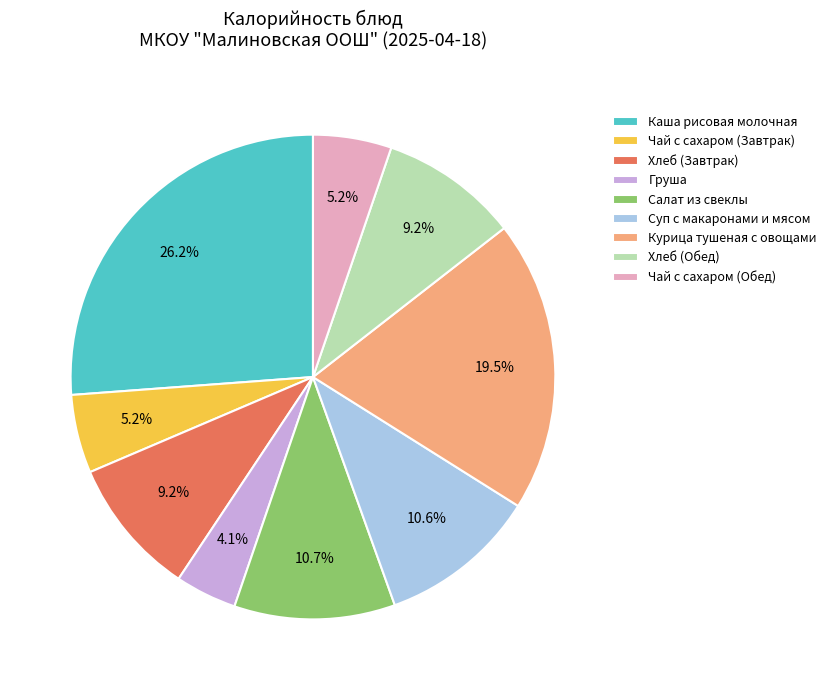

Between Хлеб (Обед) and Каша рисовая молочная, which is larger?

Каша рисовая молочная